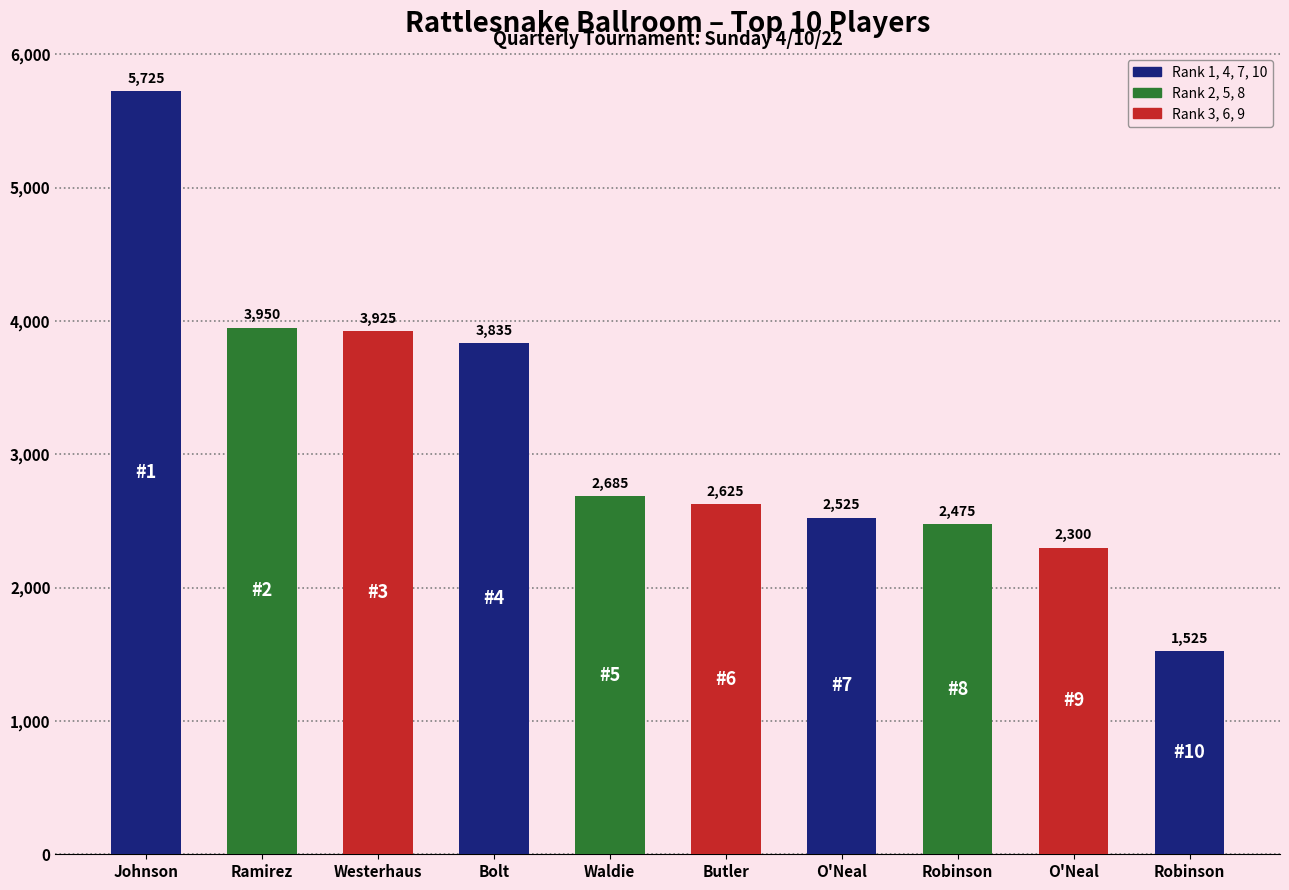

Does the chart contain any negative values?

No